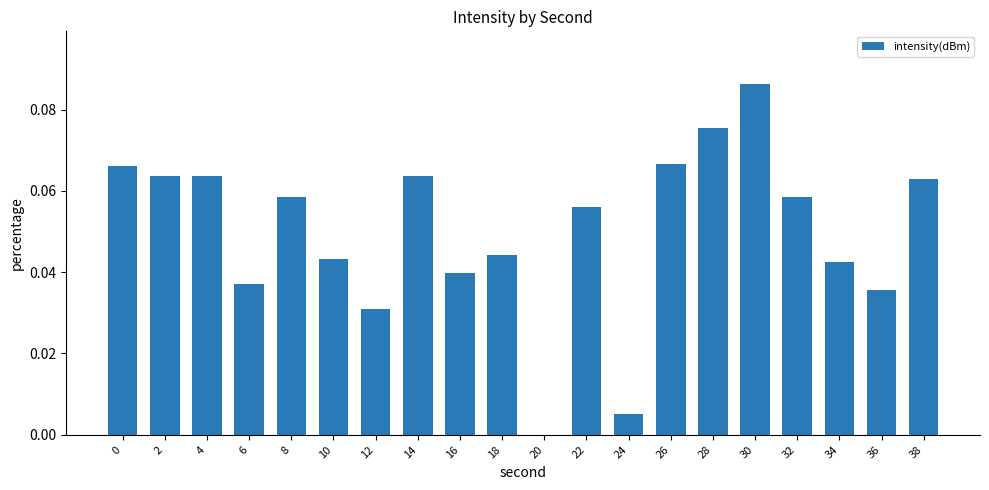

The chart shows a value of 0.0 at 12. True or false?

True